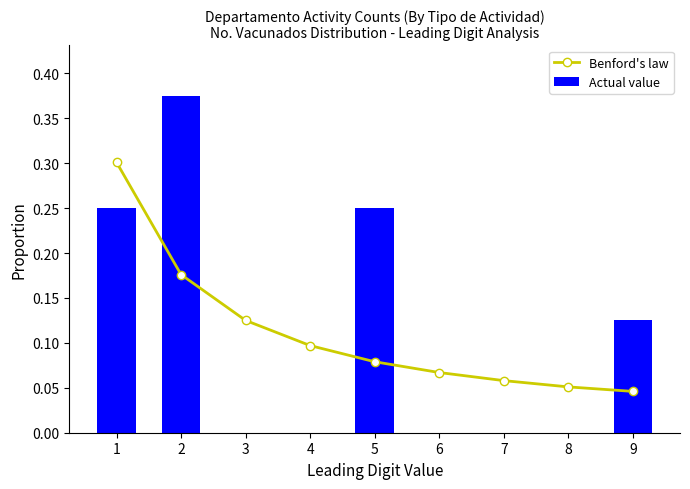

Where is Benford's law nearest to the value 0?

9